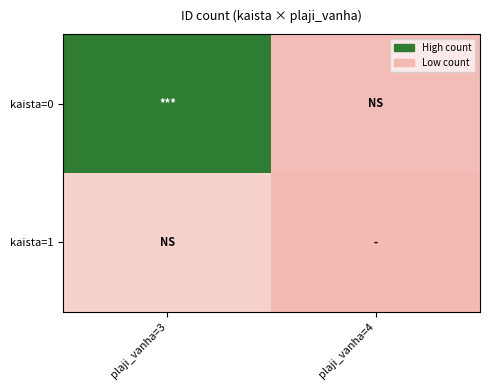

Reading left to right, transcribe all the data shown in this chart.

kaista=0: plaji_vanha=3=33	plaji_vanha=4=1
kaista=1: plaji_vanha=3=6	plaji_vanha=4=0